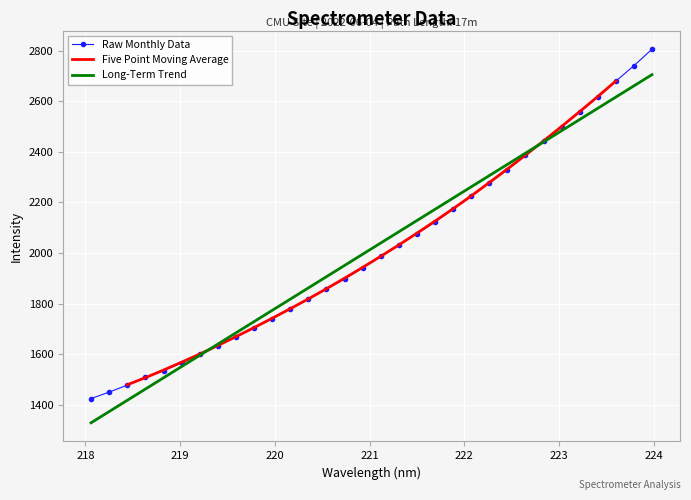

The chart shows a value of 940.6 at 219.7801. True or false?

False